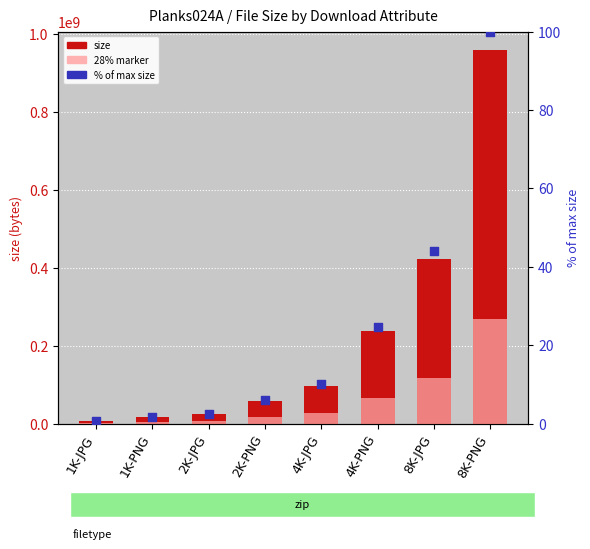

What is the total value across all series at 8K-PNG?

1226079225.8